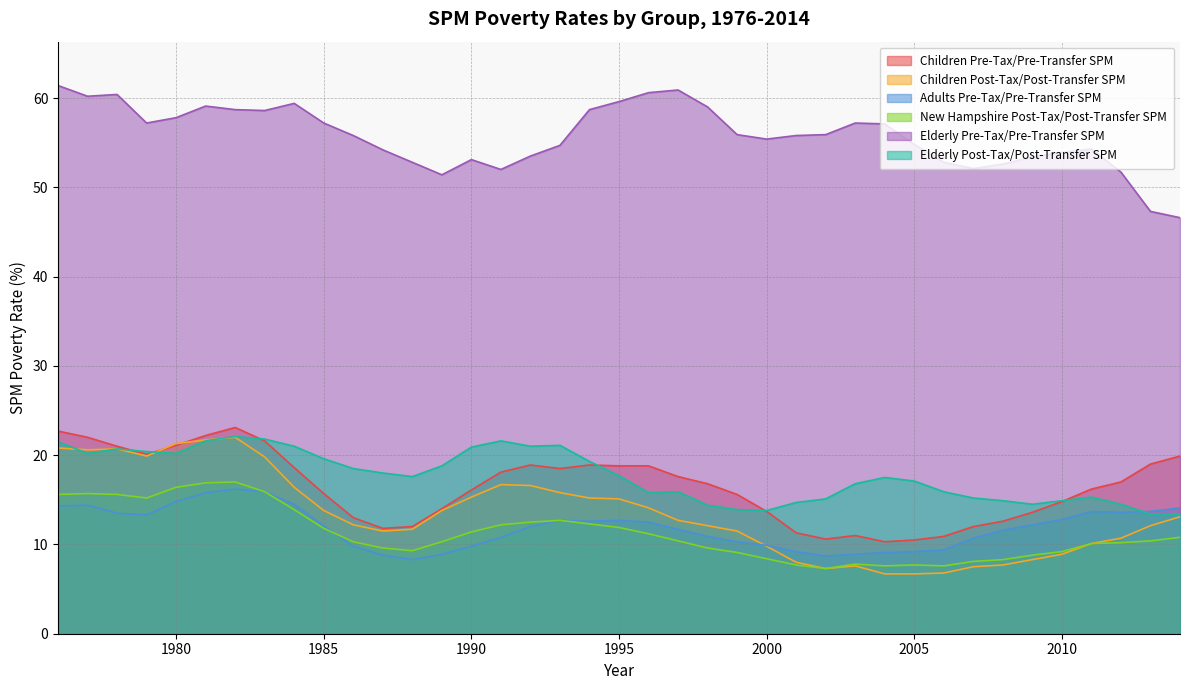

What is the spread (max minus min) of values at 1983?

42.7